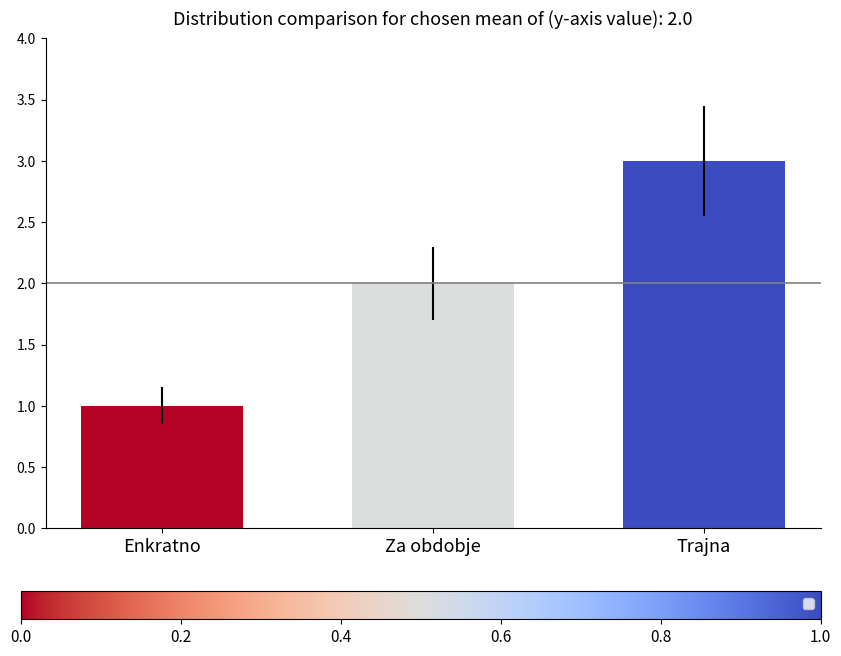

Reading left to right, extract all data points from this chart.

Enkratno=1	Za obdobje=2	Trajna=3